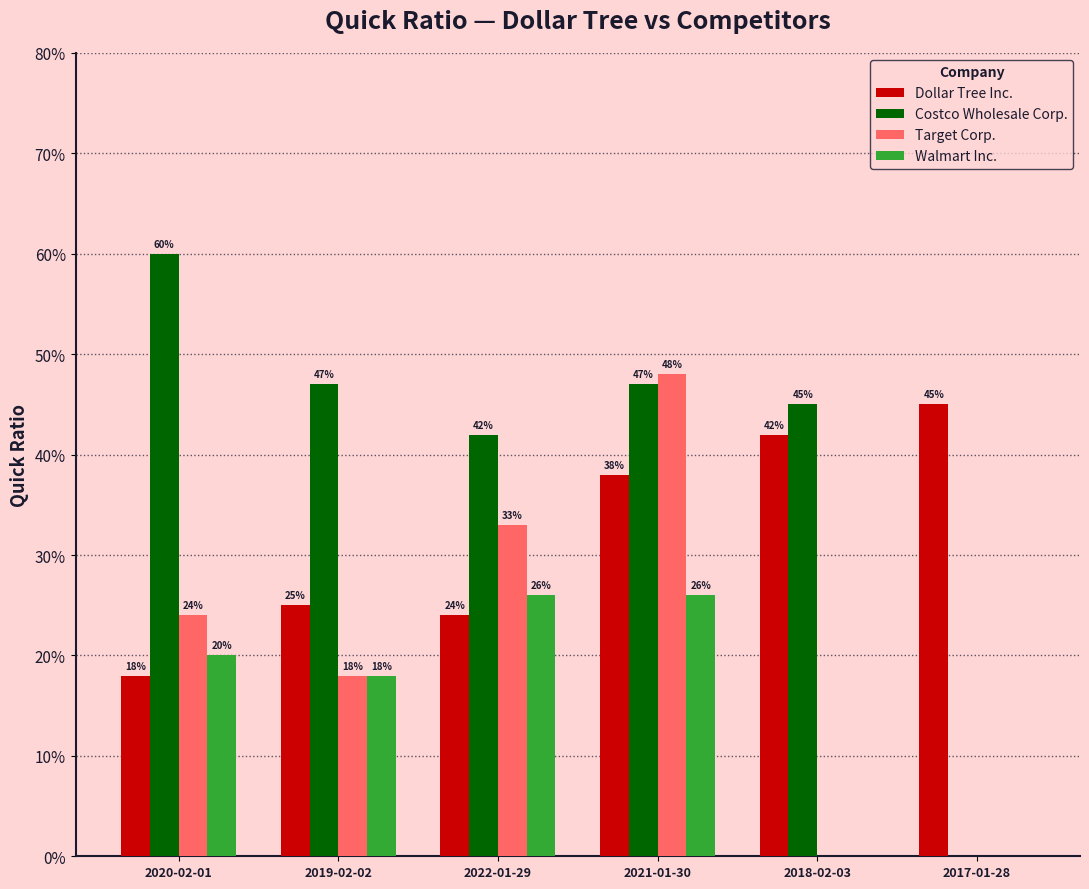

What are all the series names shown in the legend?

Dollar Tree Inc., Costco Wholesale Corp., Target Corp., Walmart Inc.